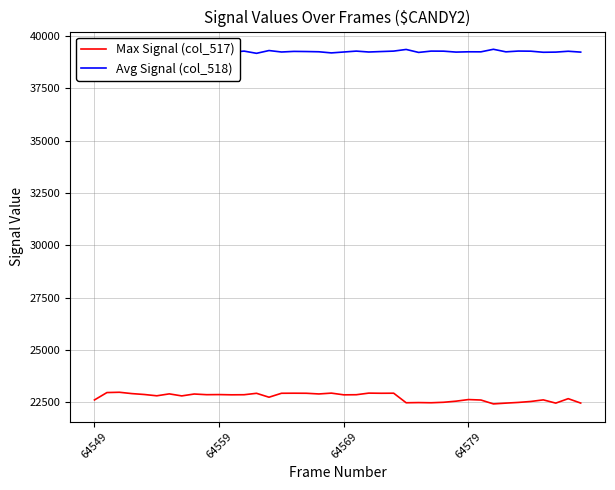

True or false: Avg Signal (col_518) and Max Signal (col_517) cross at least once.

False